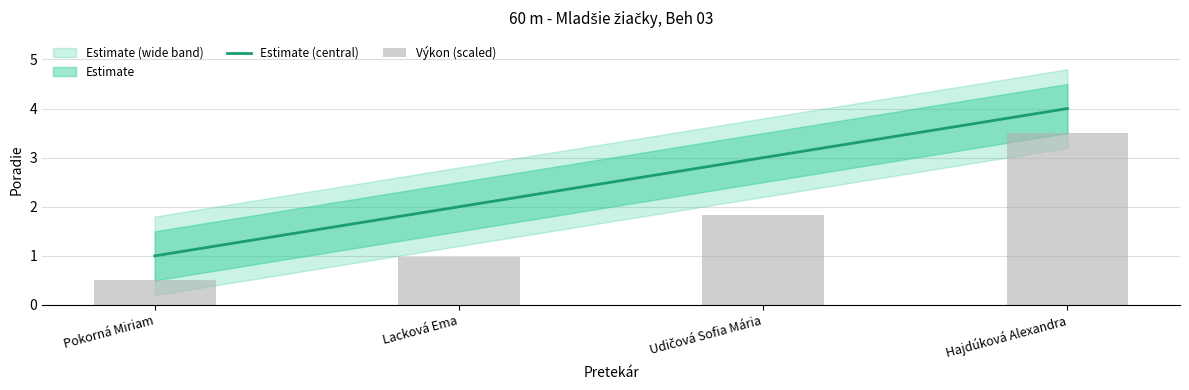

The value of Estimate (central) at Lacková Ema is 2.0. True or false?

True